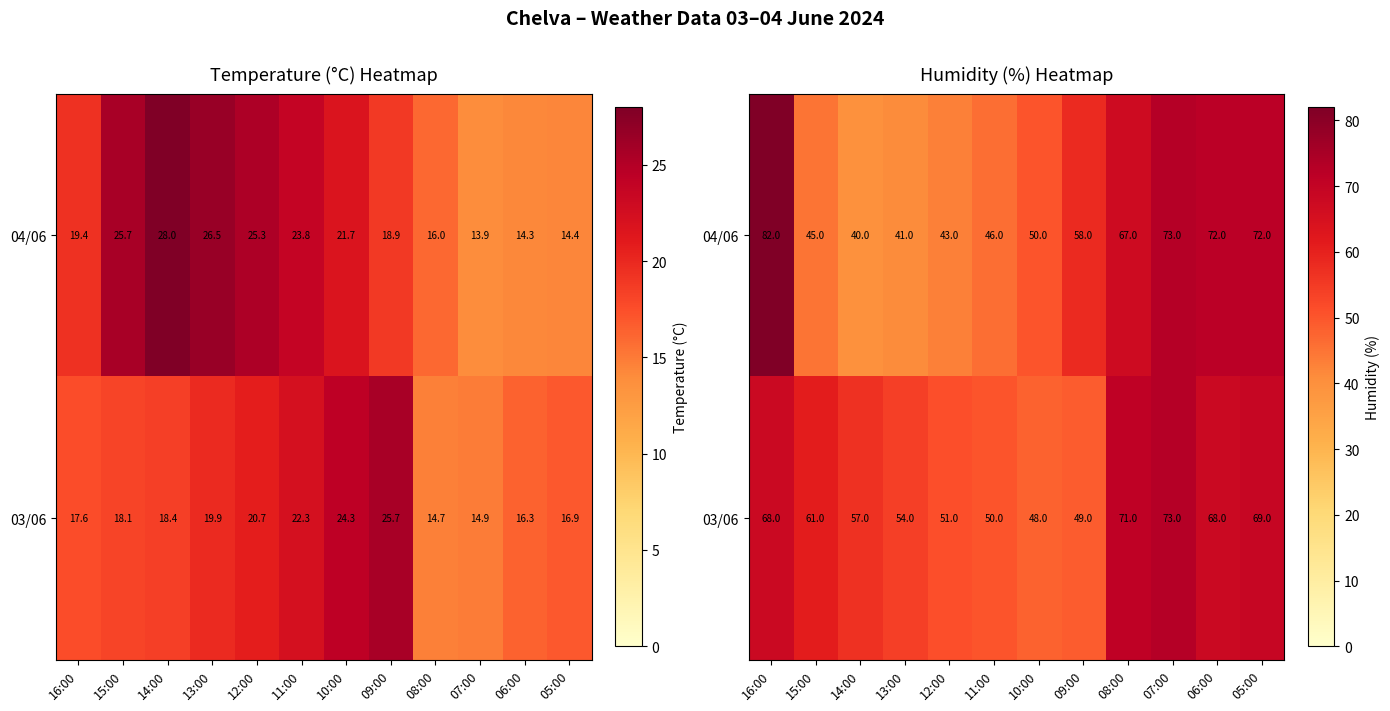

At which label is 03/06 closest to 60?

15:00